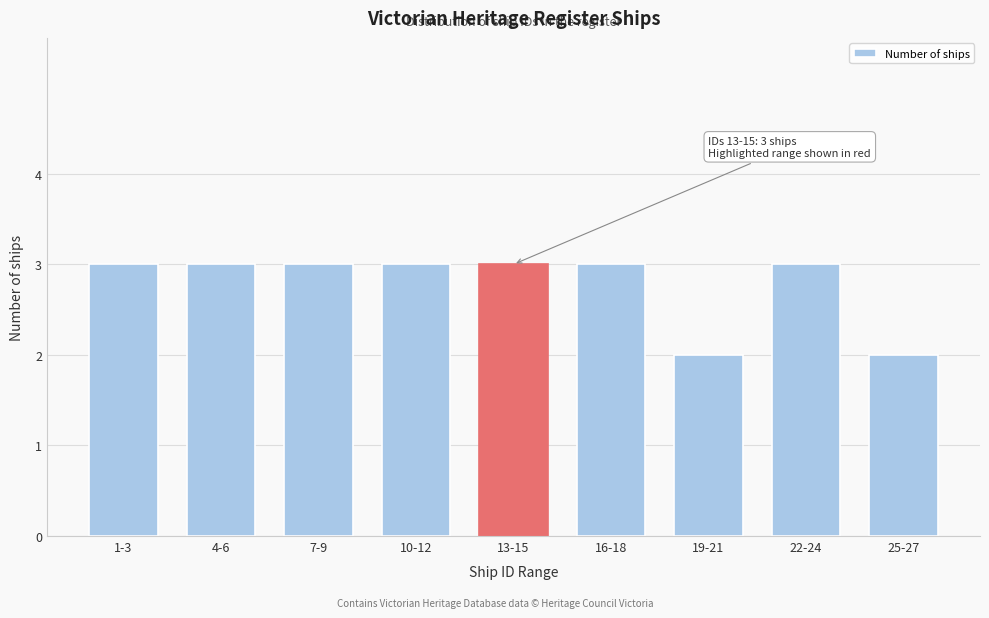

Reading right to left, transcribe all the data shown in this chart.

25-27=2	22-24=3	19-21=2	16-18=3	13-15=3	10-12=3	7-9=3	4-6=3	1-3=3